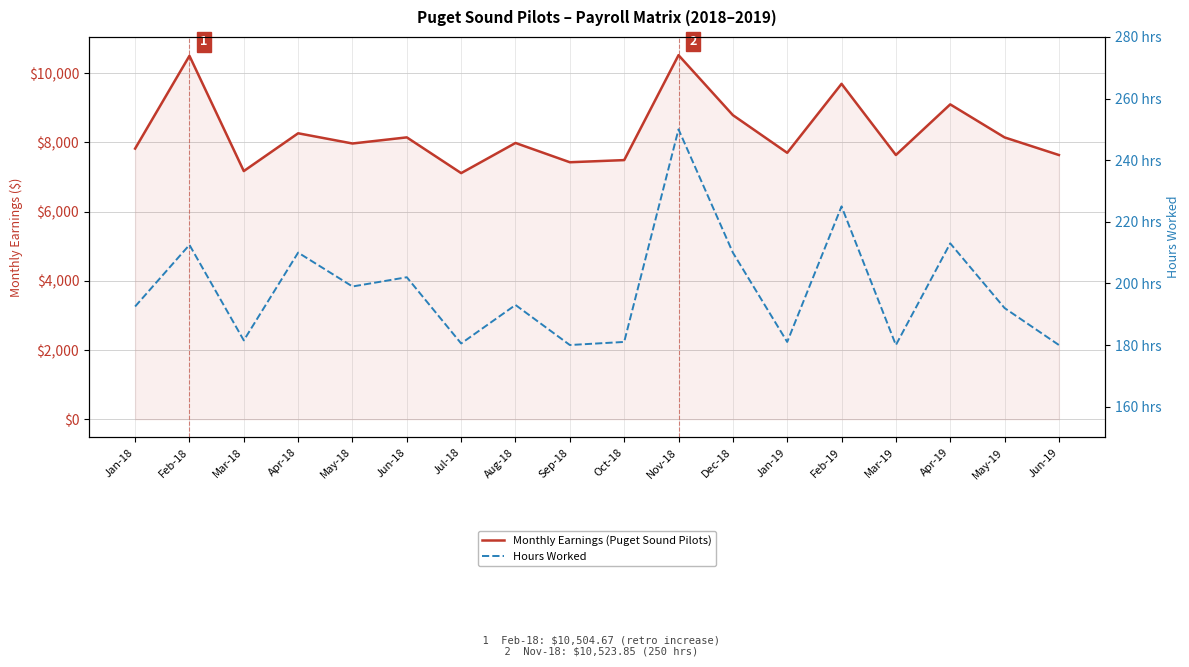

What is the value of the Monthly Earnings (Puget Sound Pilots) point at the 10th from the left?

7490.5